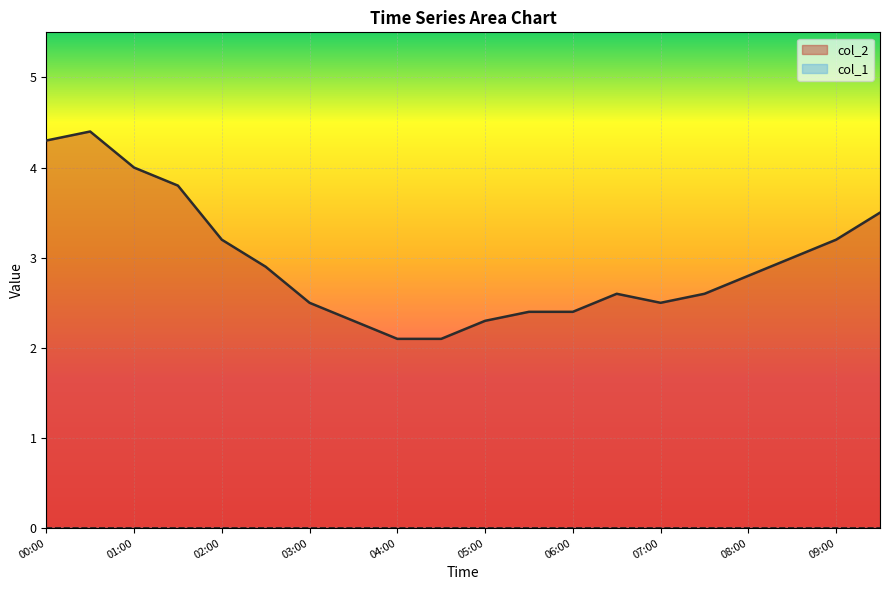

List the labels in order of value, smallest first.

04:00, 04:30, 03:30, 05:00, 05:30, 06:00, 03:00, 07:00, 06:30, 07:30, 08:00, 02:30, 08:30, 02:00, 09:00, 09:30, 01:30, 01:00, 00:00, 00:30